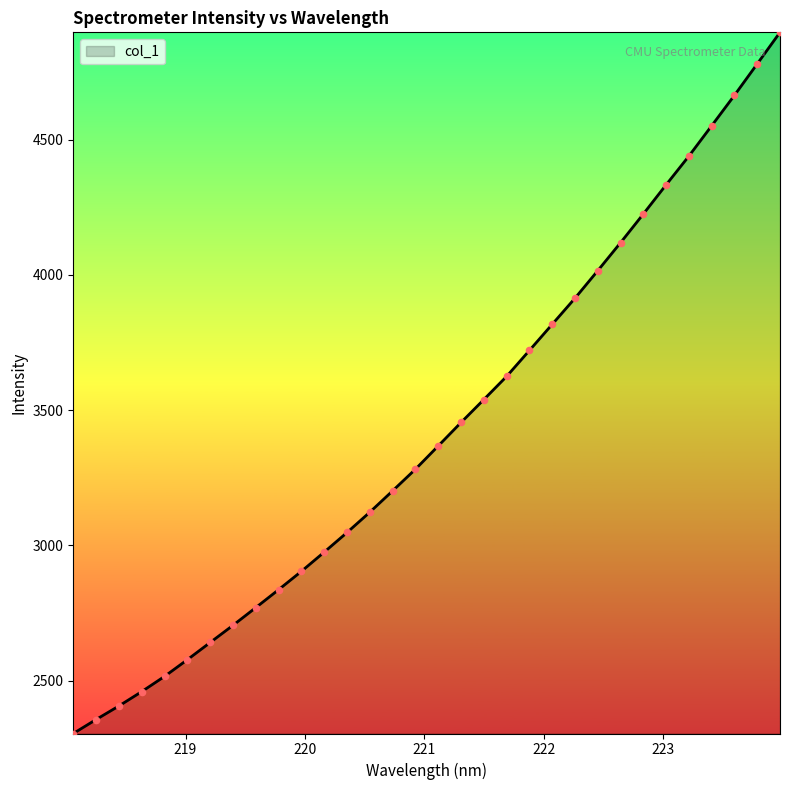

What is the difference between the maximum and minimum values?

2591.8